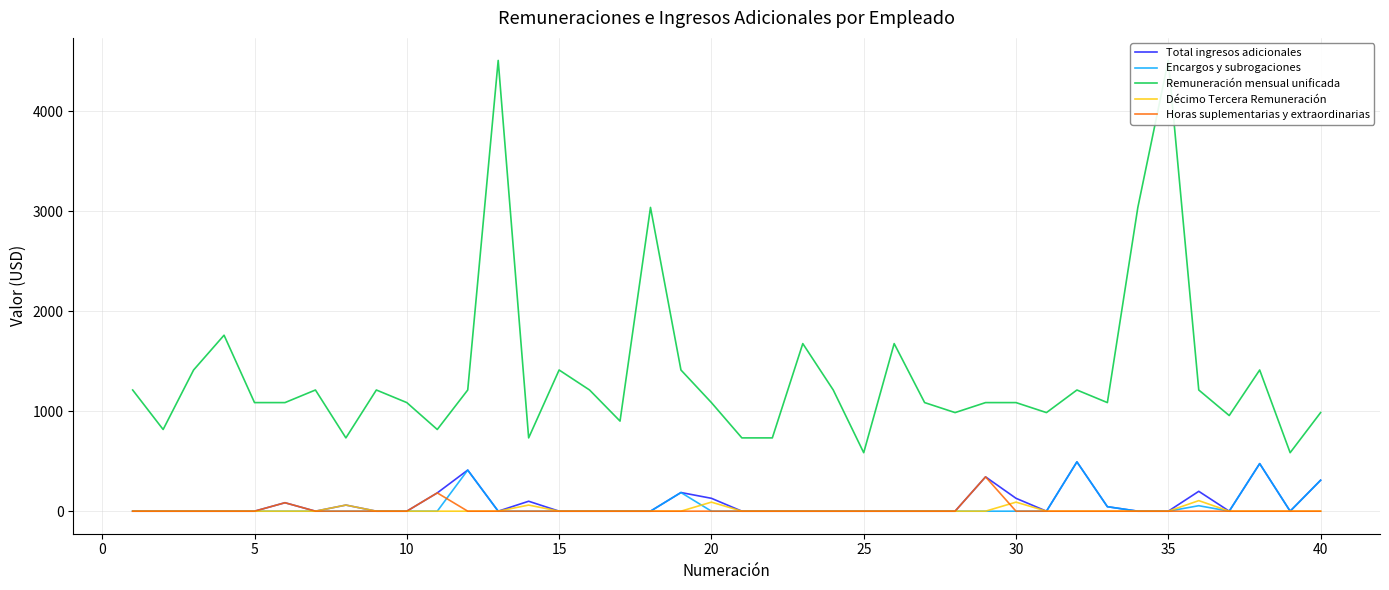

Is this an area chart (filled region under the line)?

No